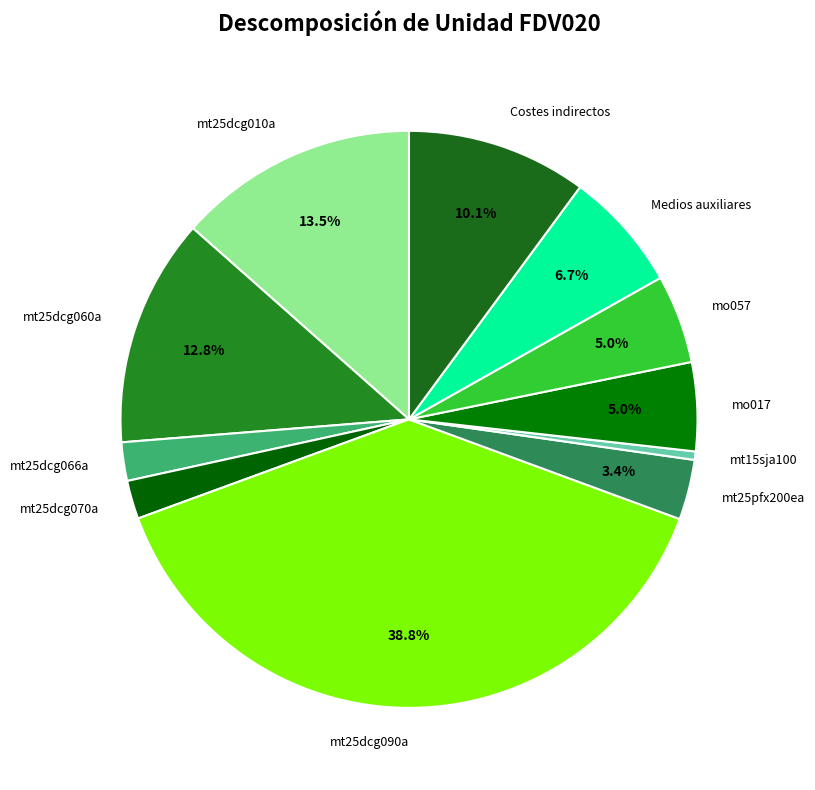

To the nearest percent, what is the combined percentage of mt25pfx200ea and mt25dcg060a?

16%